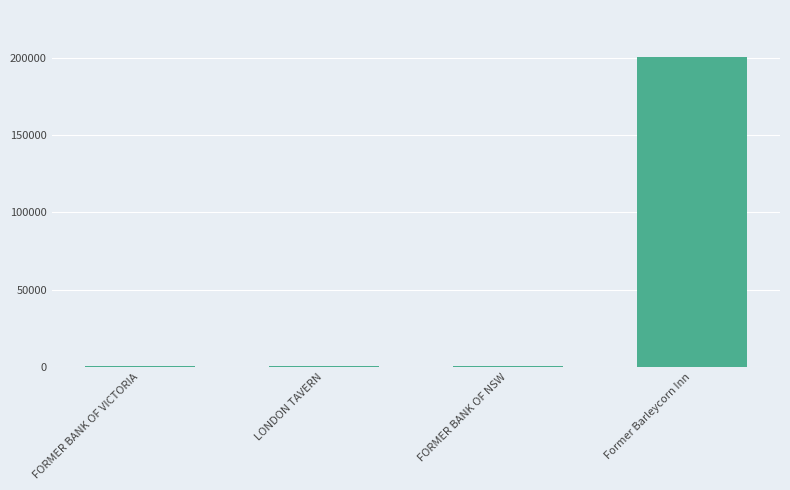

The value at Former Barleycorn Inn is 57963. True or false?

False